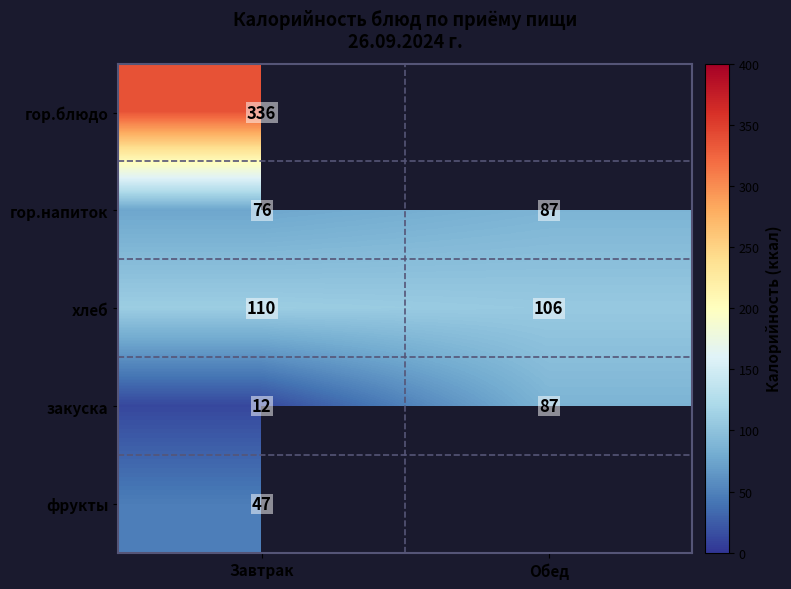

What is the total value across all series at Завтрак?

581